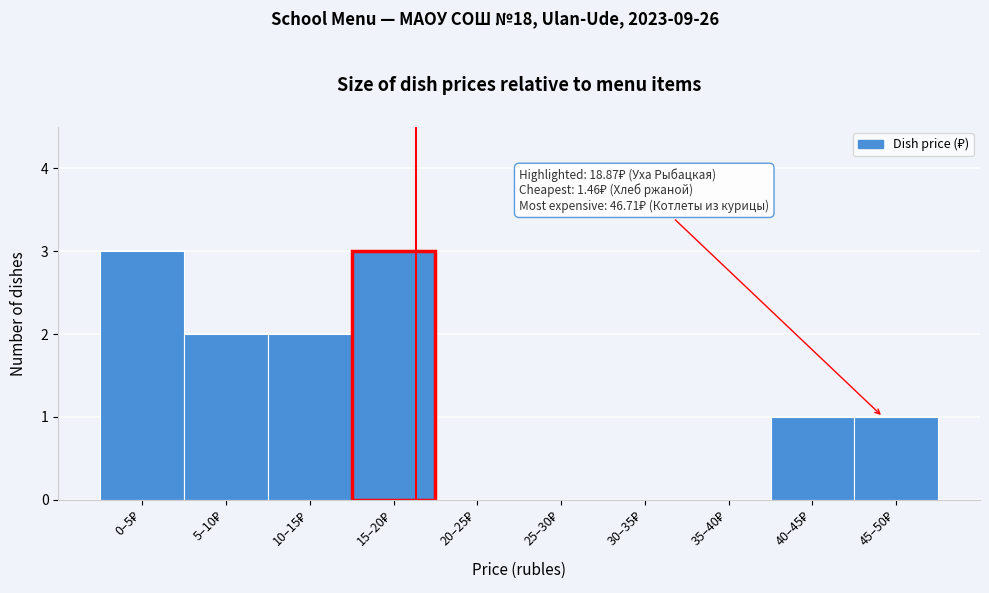

What is the sum of all values?

12